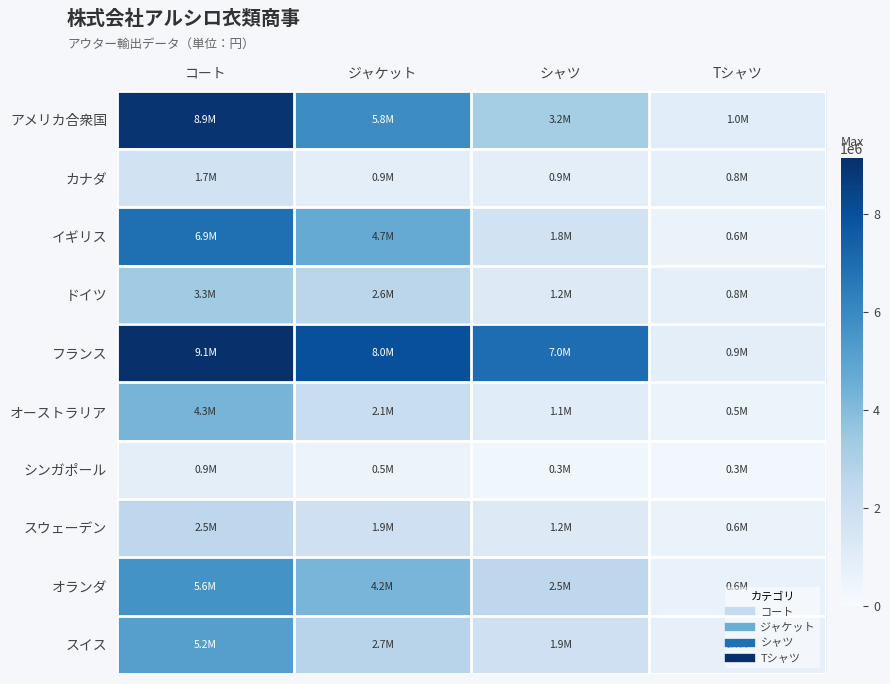

What is the difference between the highest and lowest values at ジャケット?

7476988